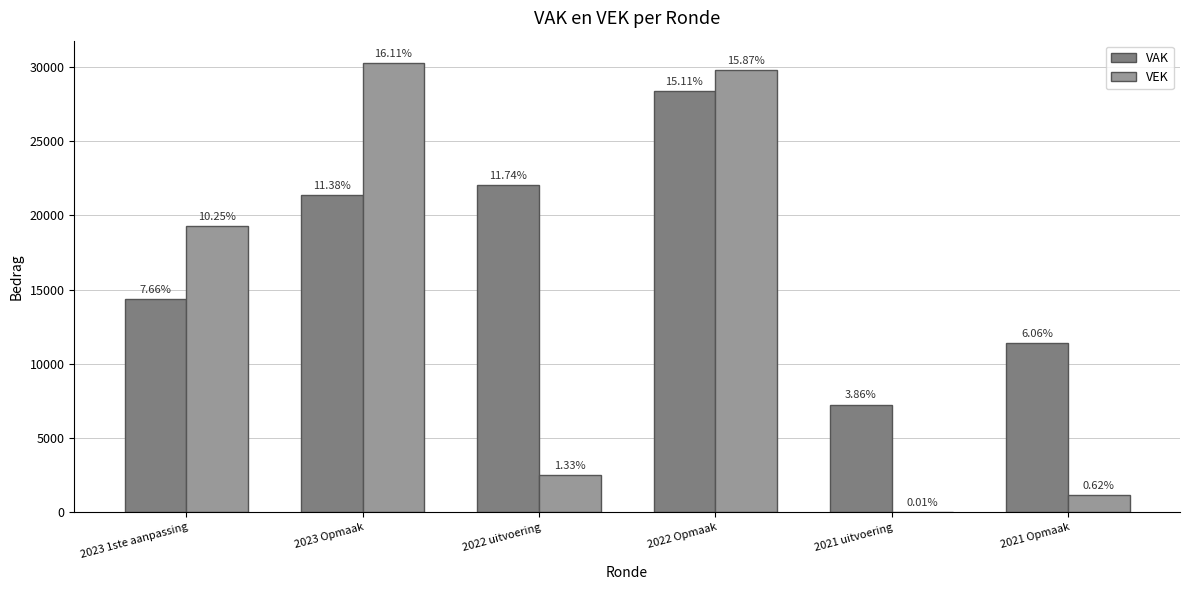

What is the greatest value displayed?

30262